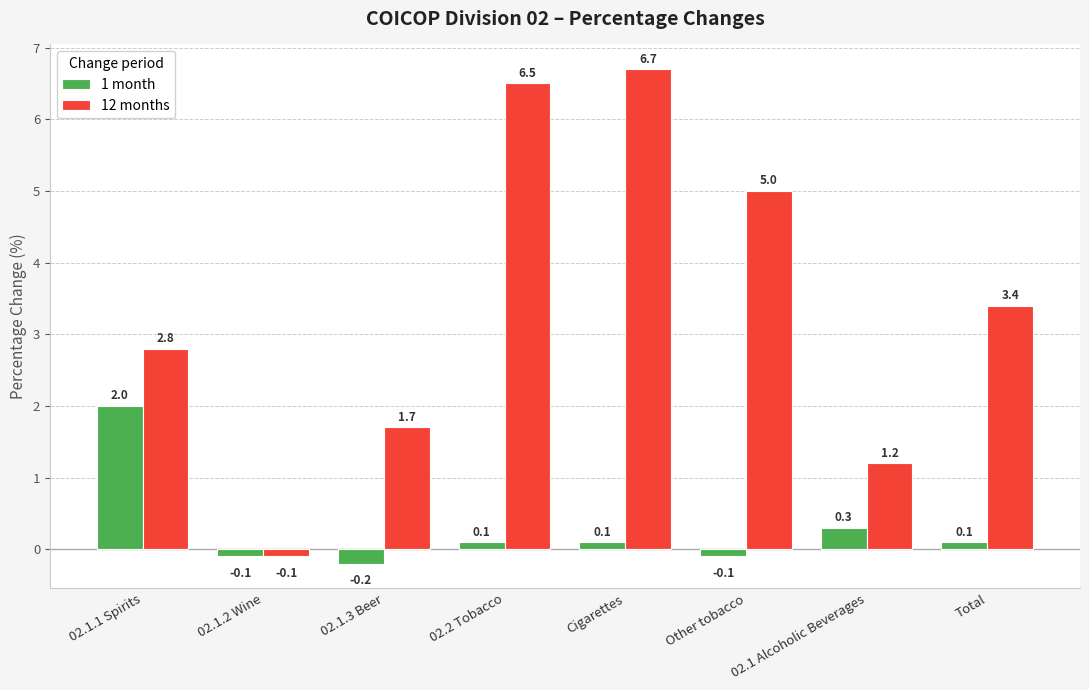

Count the number of data series in this chart.

2